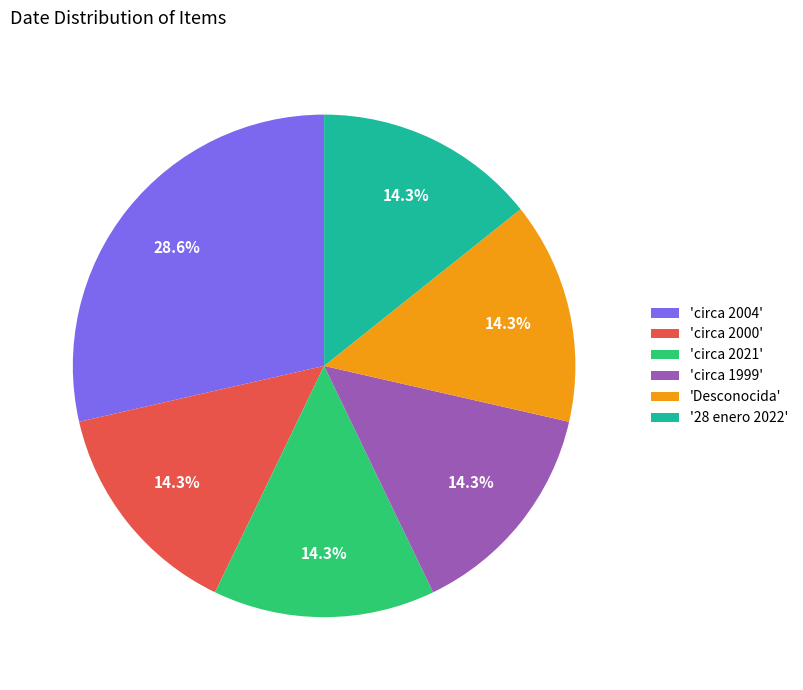

Is there a majority slice in this chart?

No